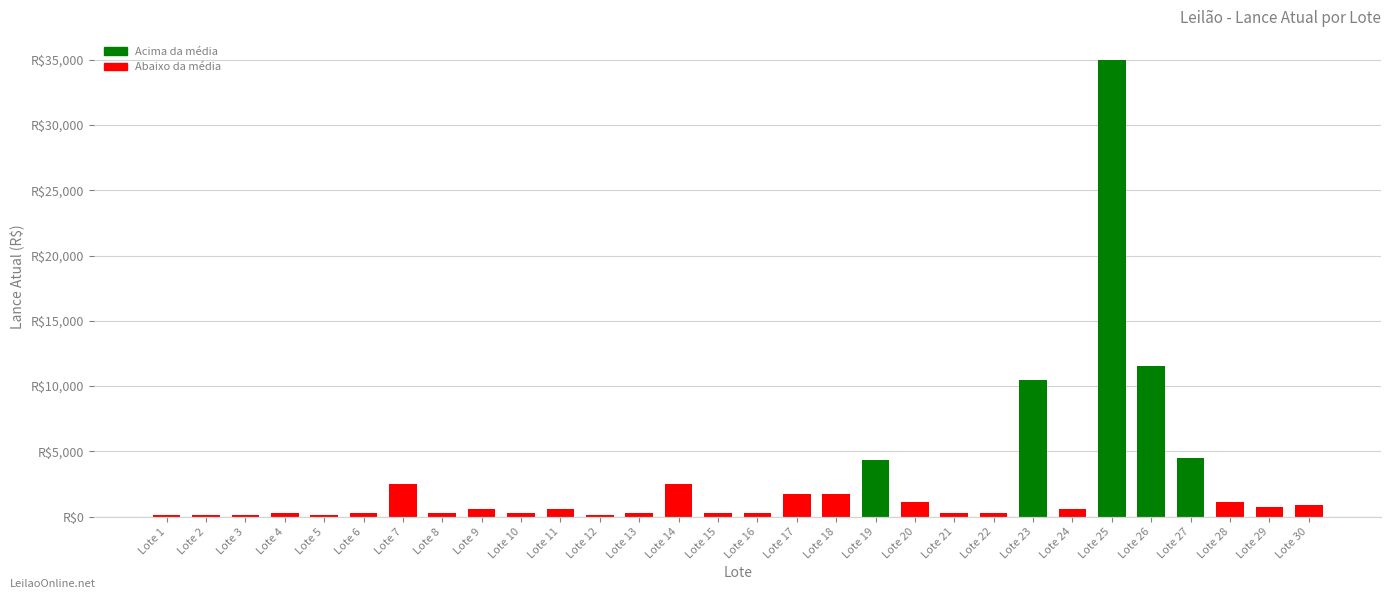

Read the value at Lote 10, to the nearest 50.

250